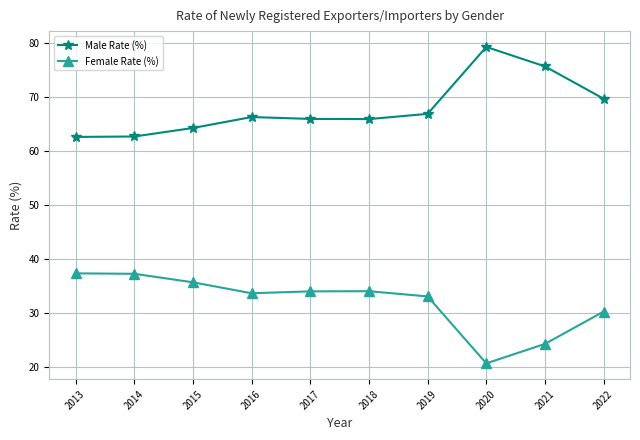

At which label does Male Rate (%) first exceed 66?

2016